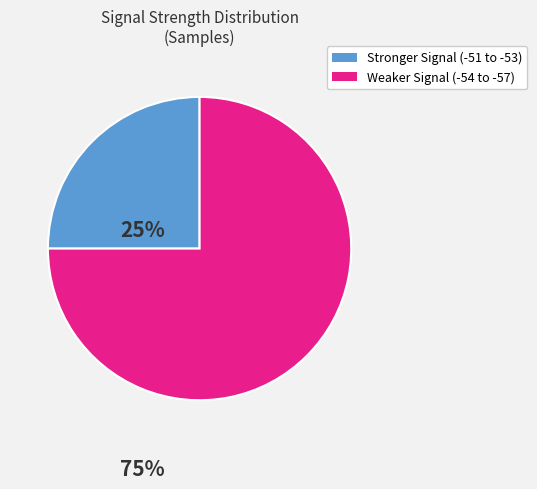

Is there a majority slice in this chart?

Yes